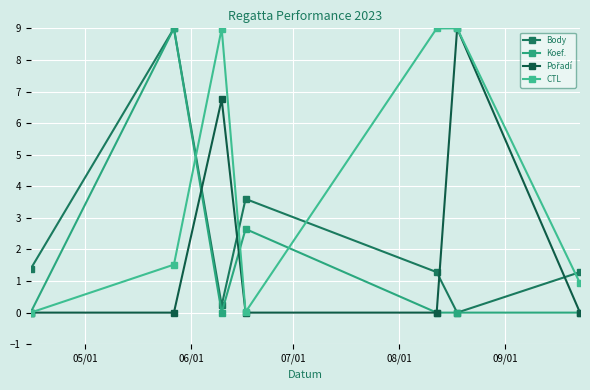

How many data points in CTL are less than 1?

3